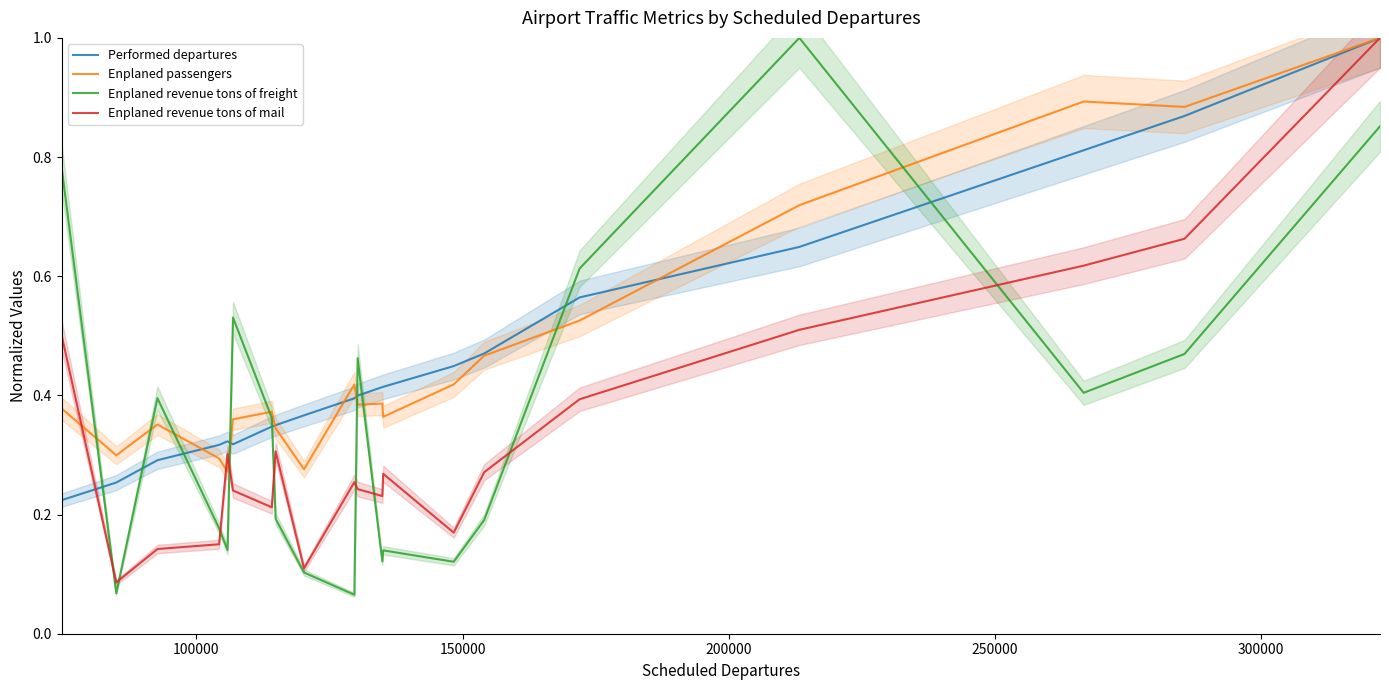

How many intersections are there between Enplaned revenue tons of freight and Enplaned revenue tons of mail?

9